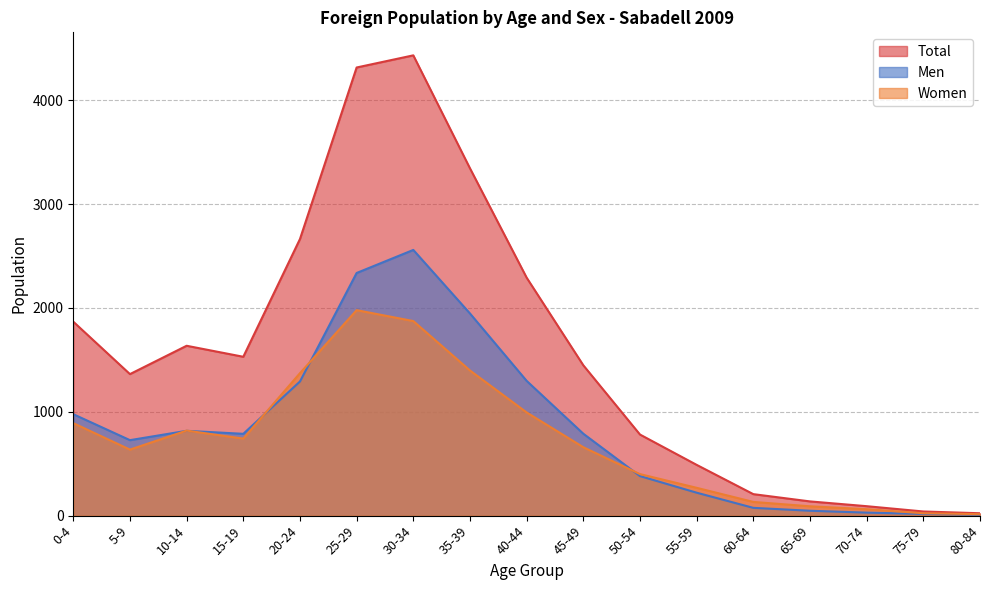

What is the value of the Women point at the 3rd from the left?

819